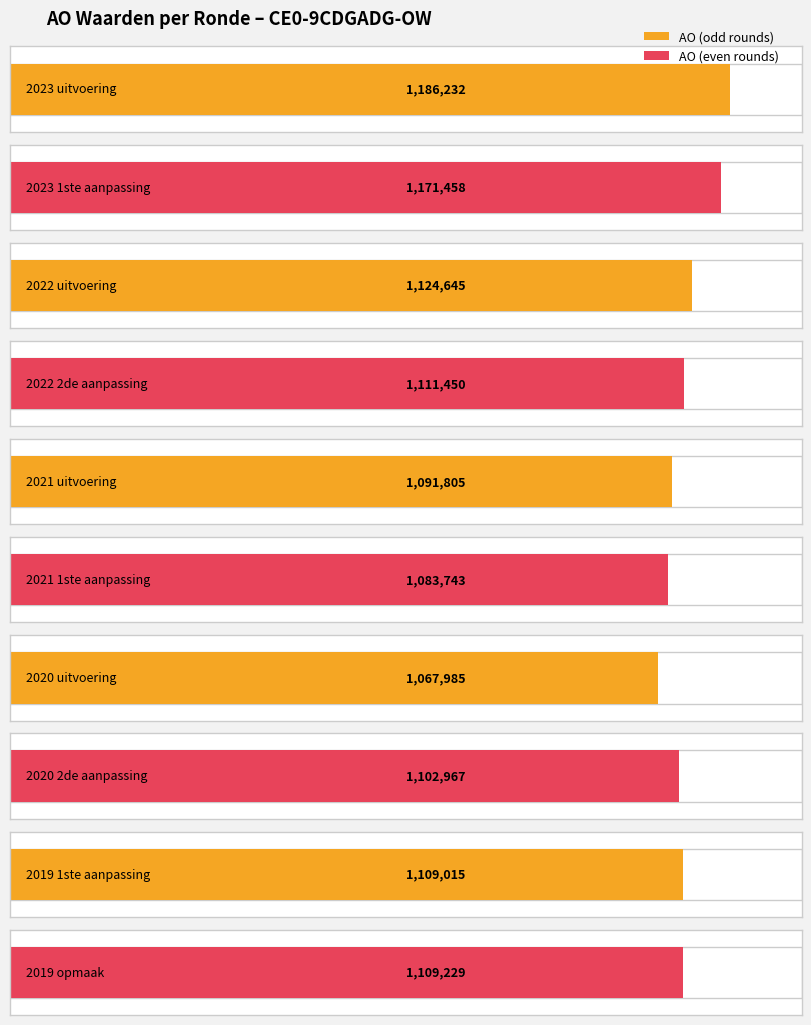

Between 2023 uitvoering and 2023 1ste aanpassing, which series saw the biggest shift?

AO